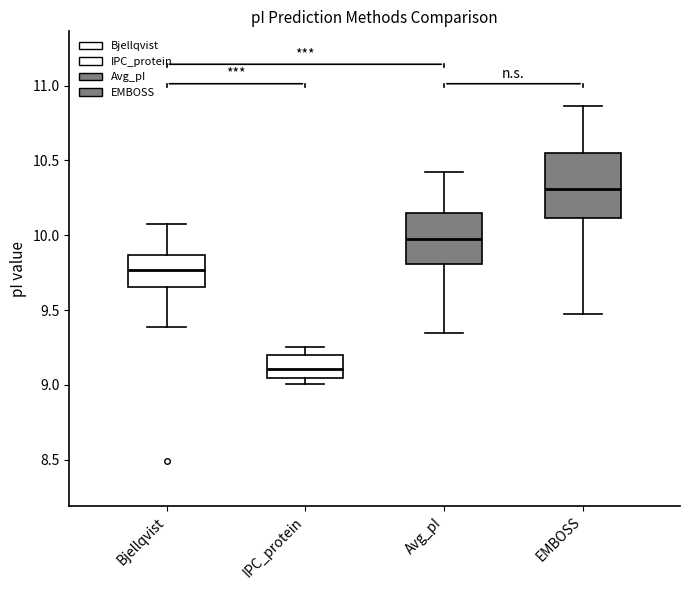

Which box's median line is the highest?

EMBOSS